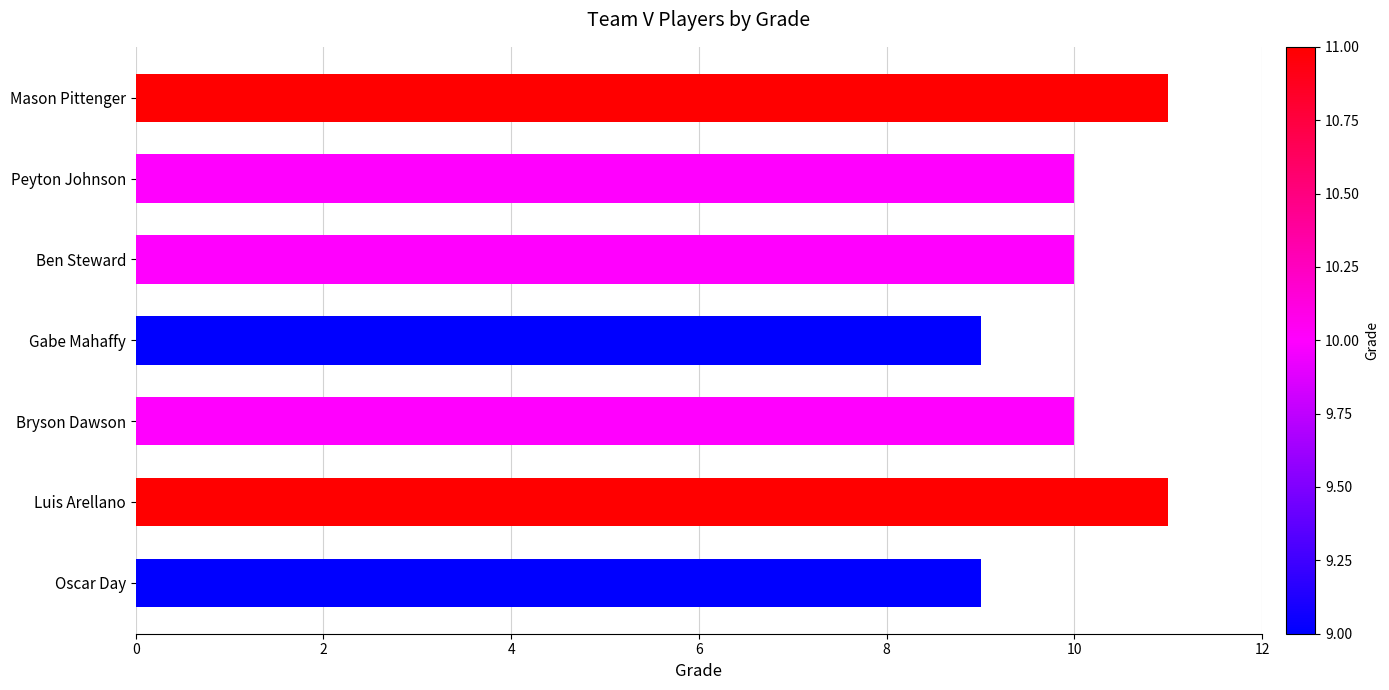

How many data points does each series have?

7